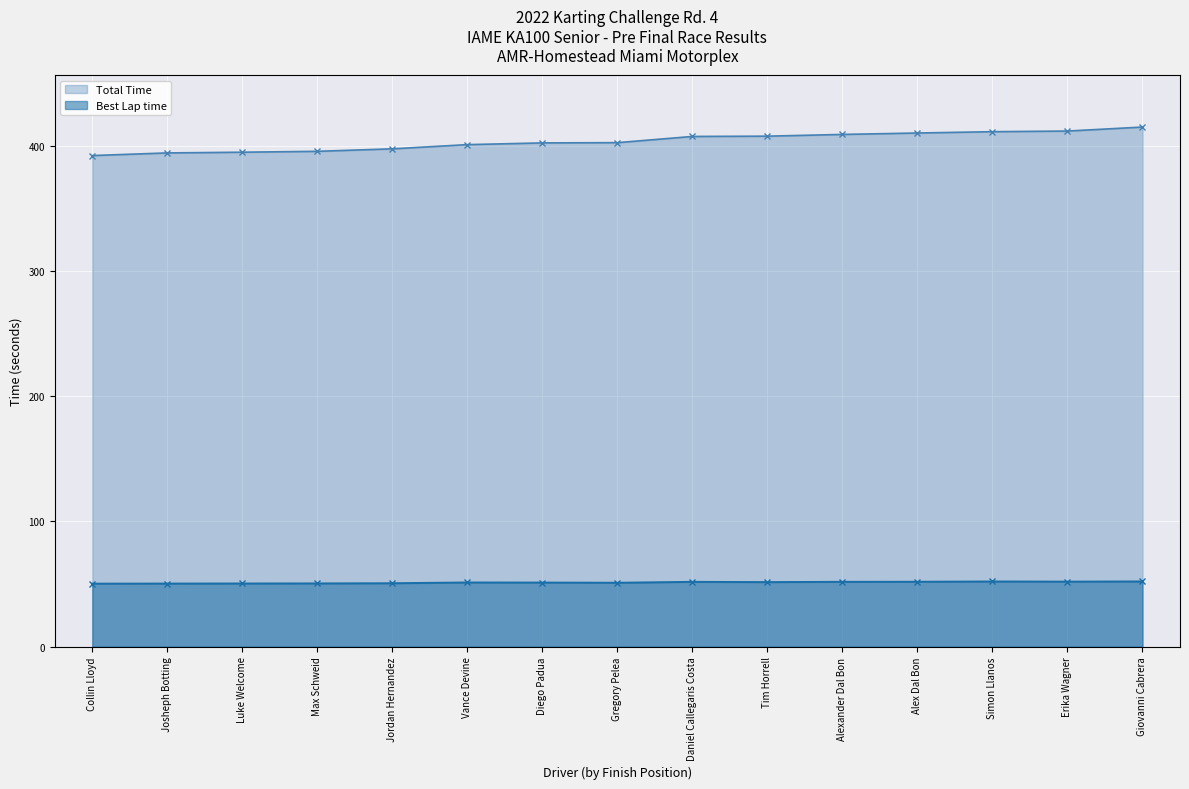

Which series has the largest total across all categories?

Total Time